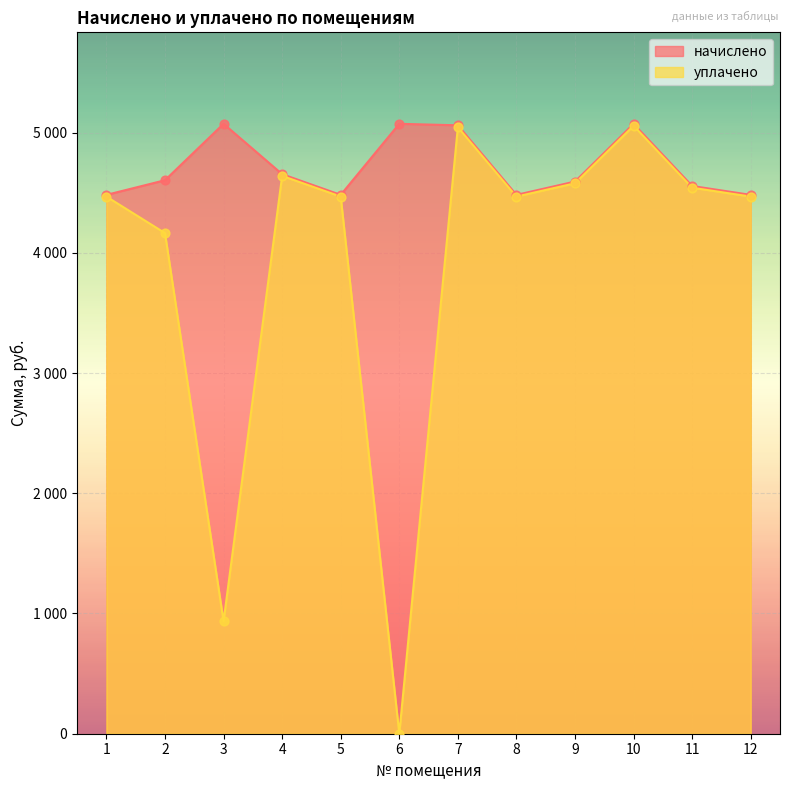

At which category is the sum across all series the highest?

10